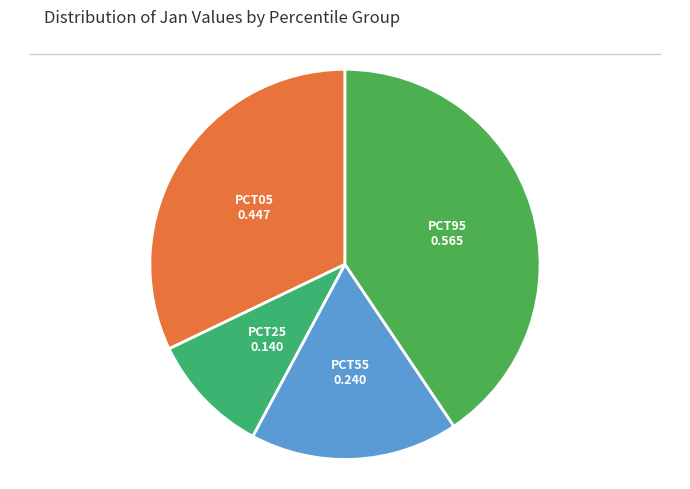

How many segments does this pie chart have?

4